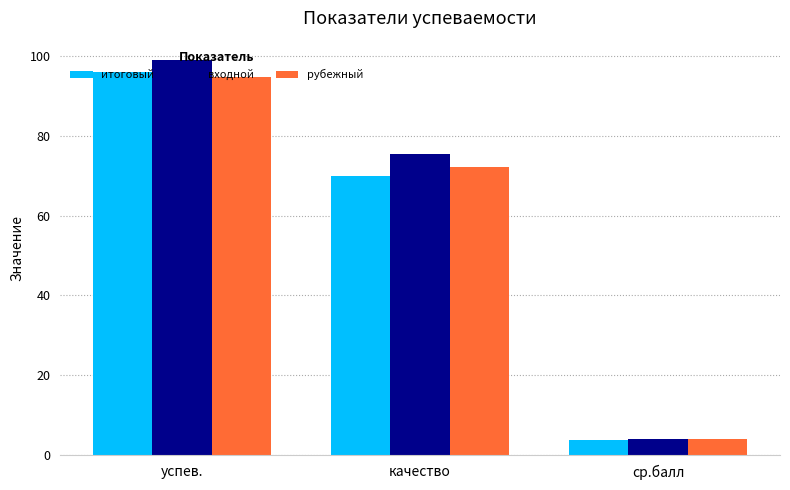

What is the maximum value shown in the chart?

98.9